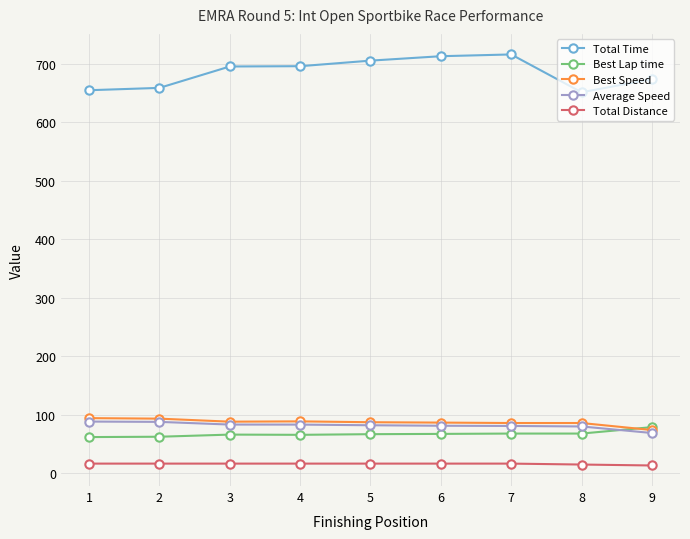

Which series has the largest range (max minus min)?

Total Time